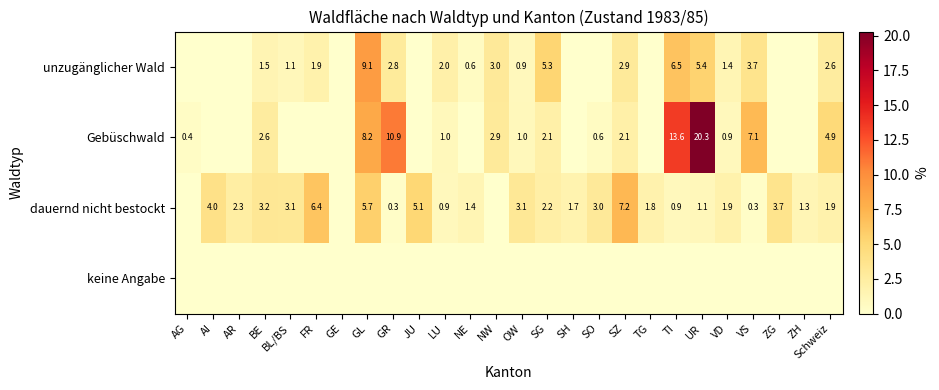

The value of dauernd nicht bestockt at ZH is 1.3. True or false?

True